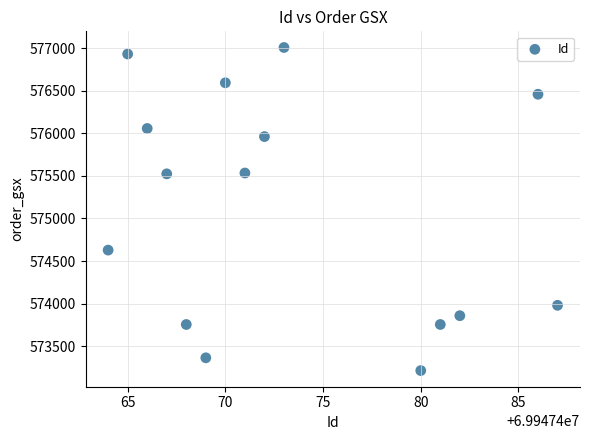

What is the range of Y values (max minus min)?

3797.3